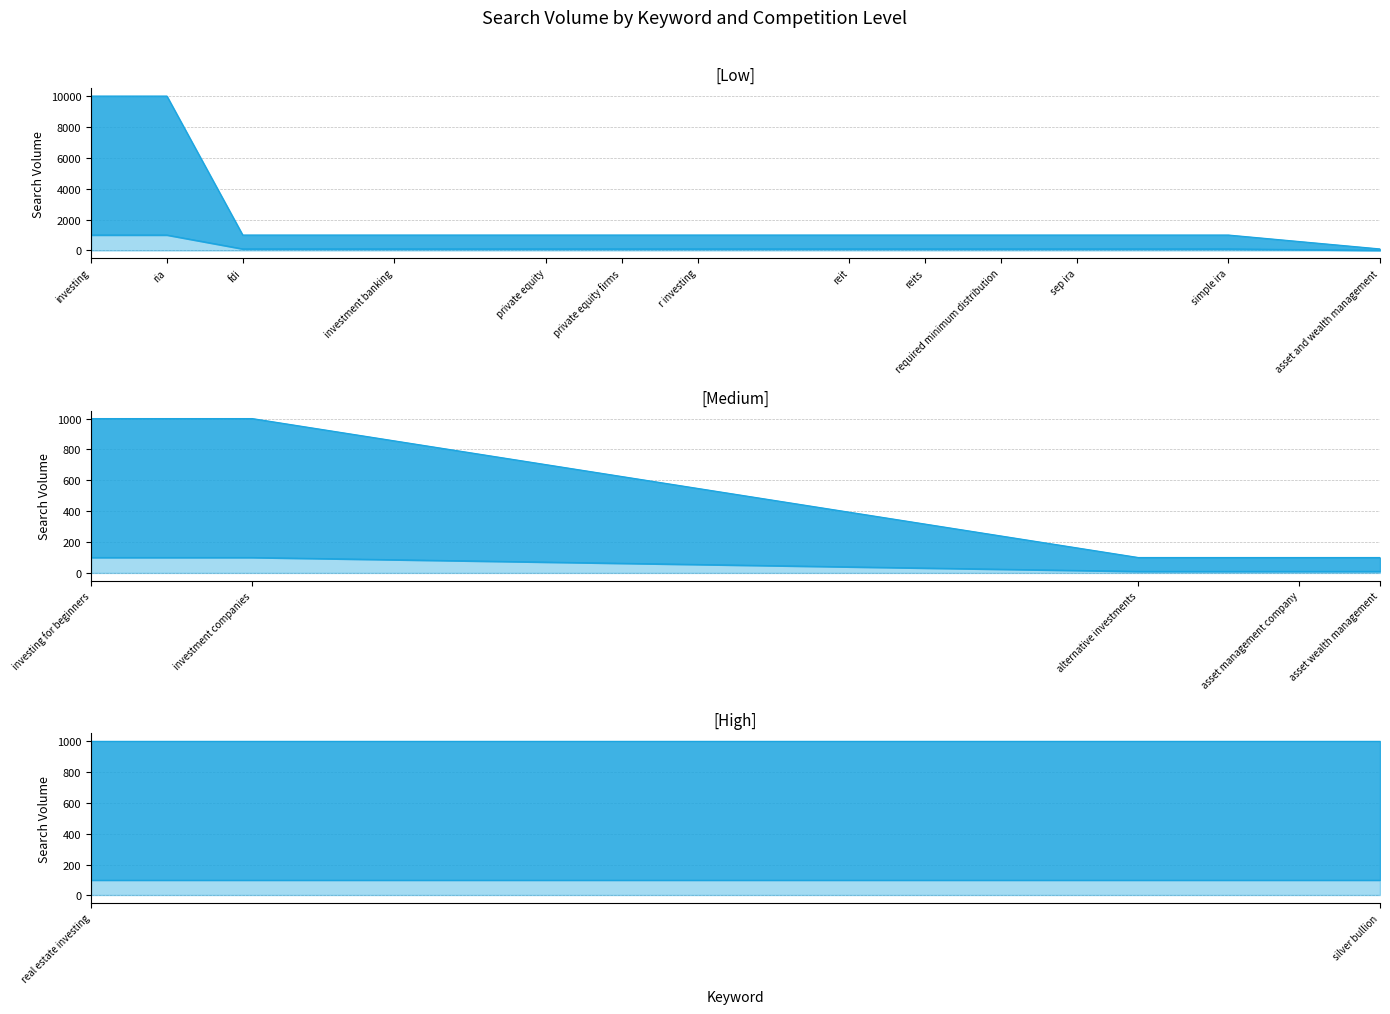

At which category does the chart reach its peak across all series?

investing